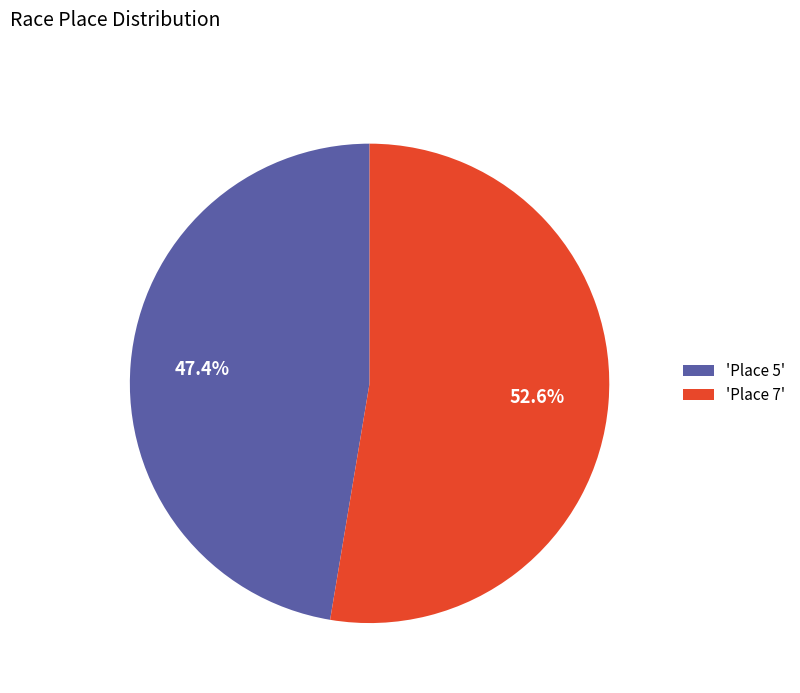

What percentage is NOT represented by 'Place 5'?

52.6%